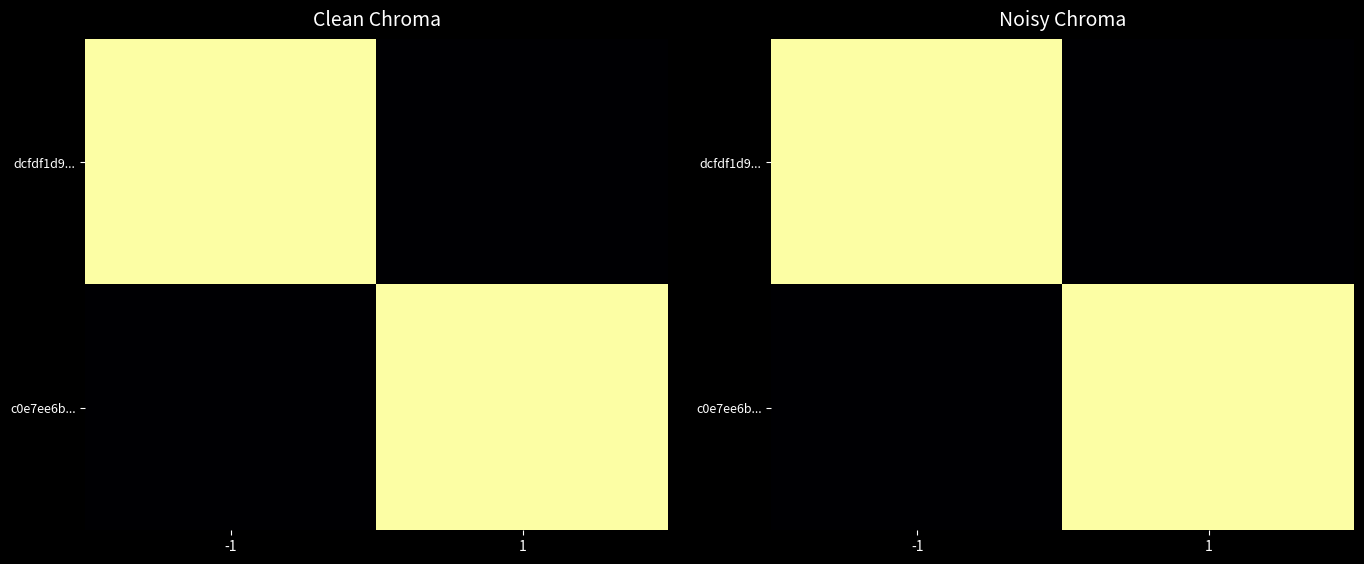

At which category is the sum across all series the highest?

-1